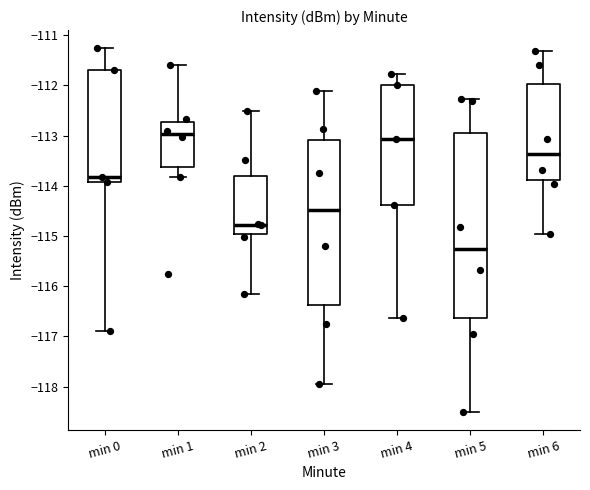

Comparing the boxes themselves (not the whiskers), which one is the tallest?

min 5